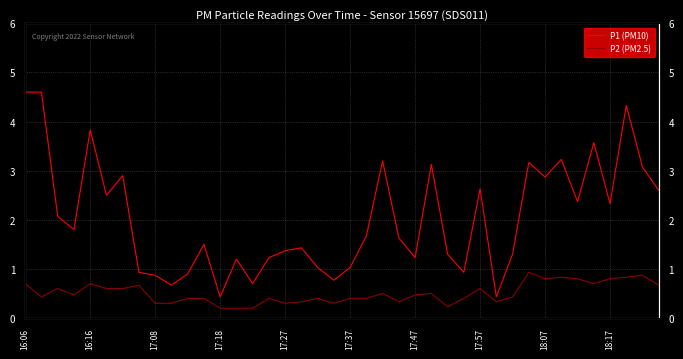

True or false: P1 (PM10) and P2 (PM2.5) intersect in this chart.

False